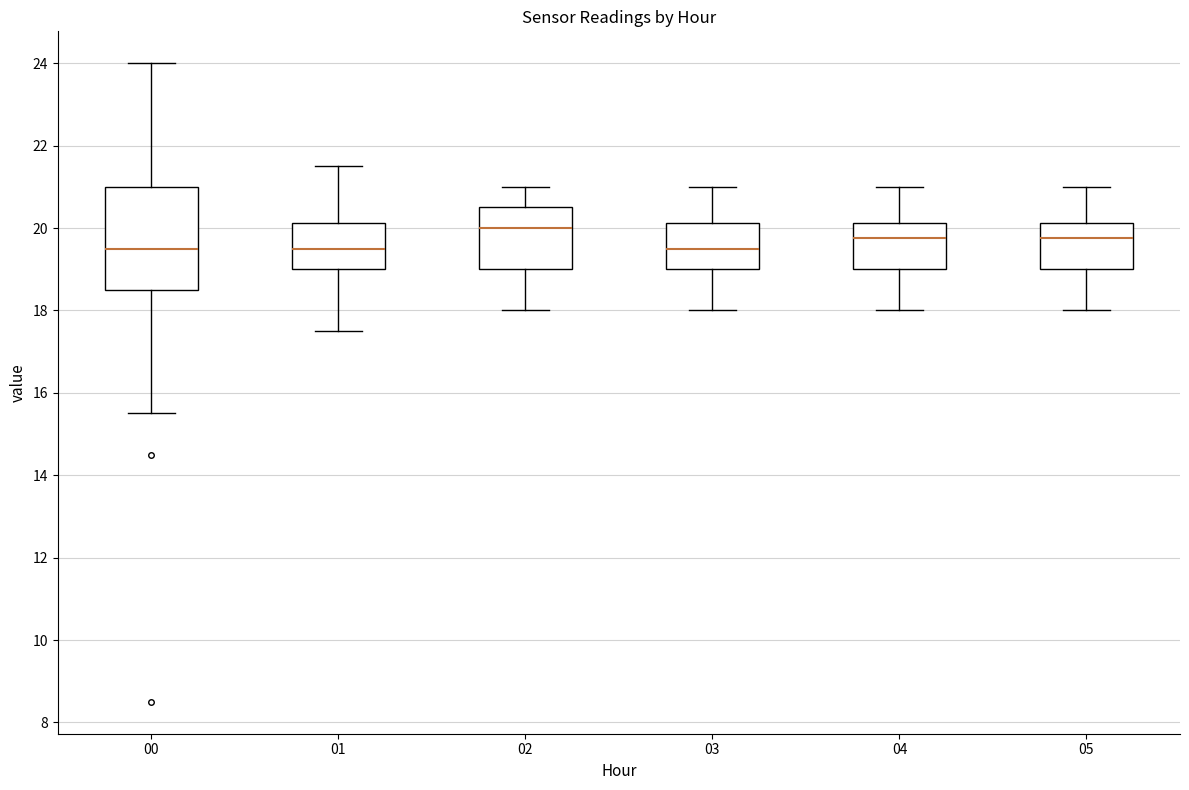

Reading left to right, read every box against the y-axis: the position of its median line, the range the box covers, and the ends of its whiskers. The values are not printed on the chart, so give them approximately, as read against the axis.

00: median 19.6, box 18.6 to 21.0, whiskers 15.6 to 24.0
01: median 19.6, box 19.0 to 20.2, whiskers 17.6 to 21.6
02: median 20.0, box 19.0 to 20.6, whiskers 18.0 to 21.0
03: median 19.6, box 19.0 to 20.2, whiskers 18.0 to 21.0
04: median 19.8, box 19.0 to 20.2, whiskers 18.0 to 21.0
05: median 19.8, box 19.0 to 20.2, whiskers 18.0 to 21.0